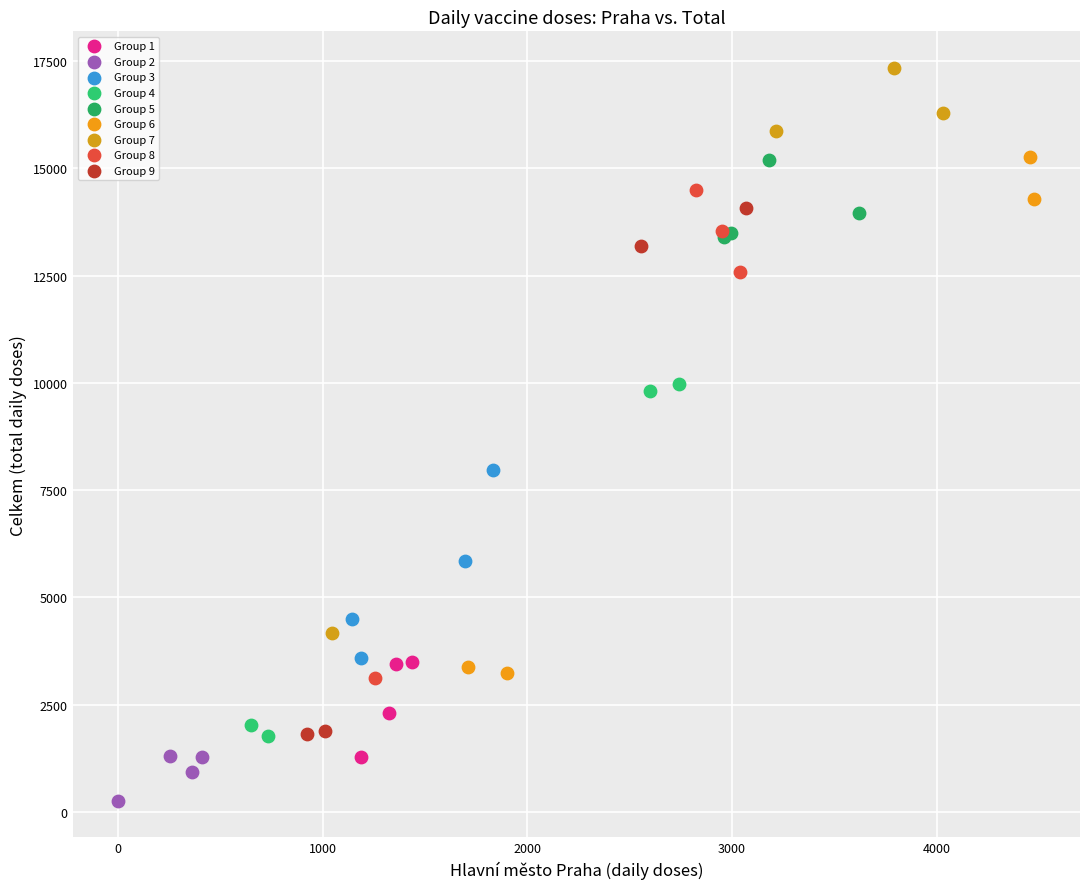

Which series reaches the maximum Y coordinate?

Group 7